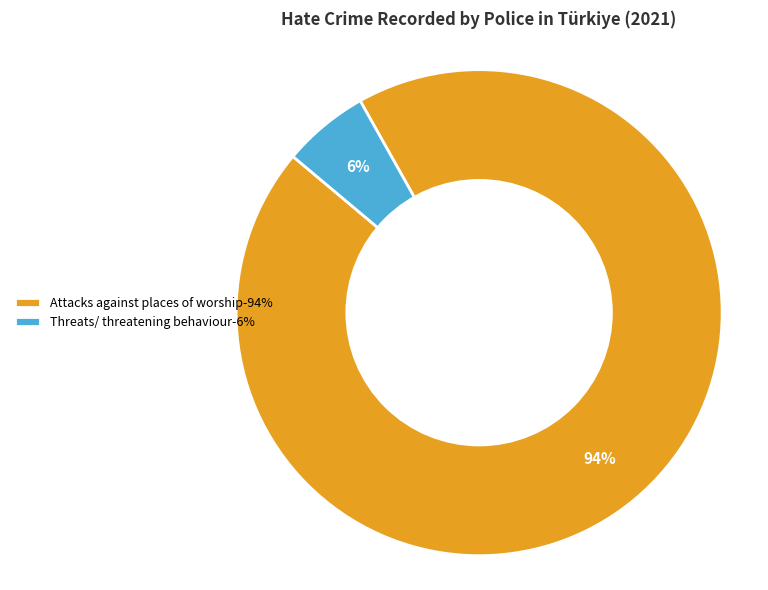

To the nearest percent, what is the average slice percentage?

50%